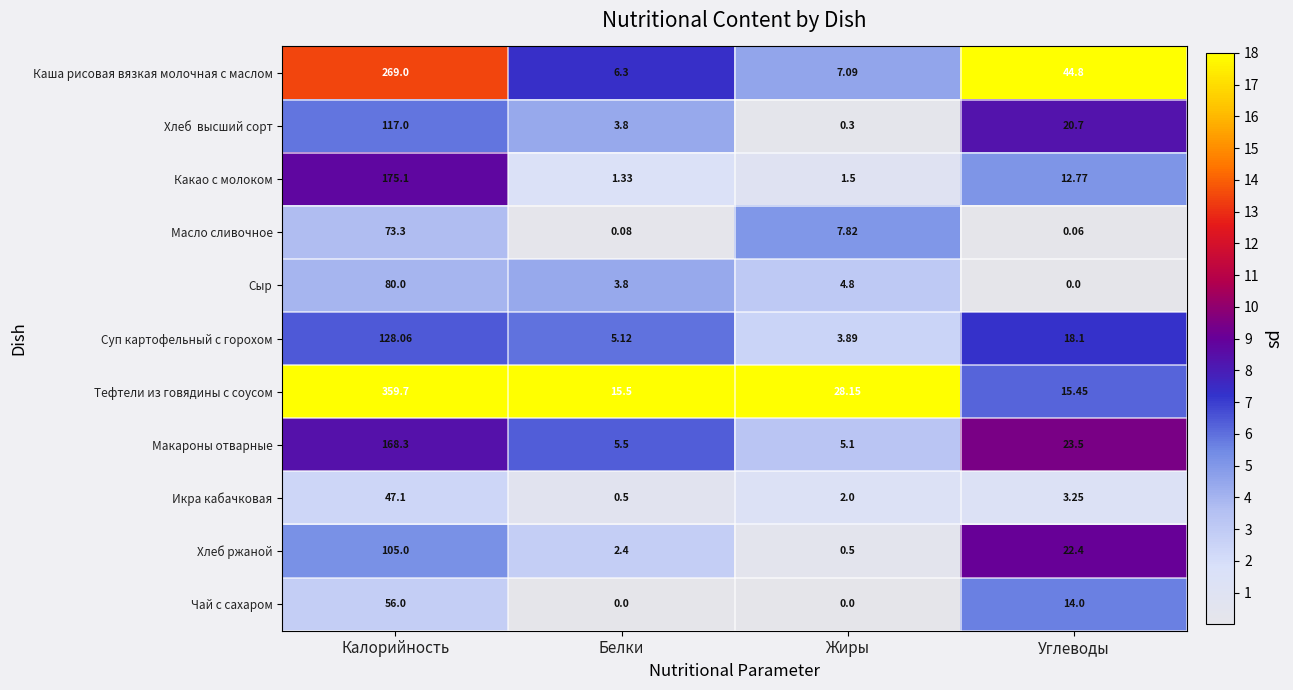

Which series has the largest total across all categories?

Тефтели из говядины с соусом